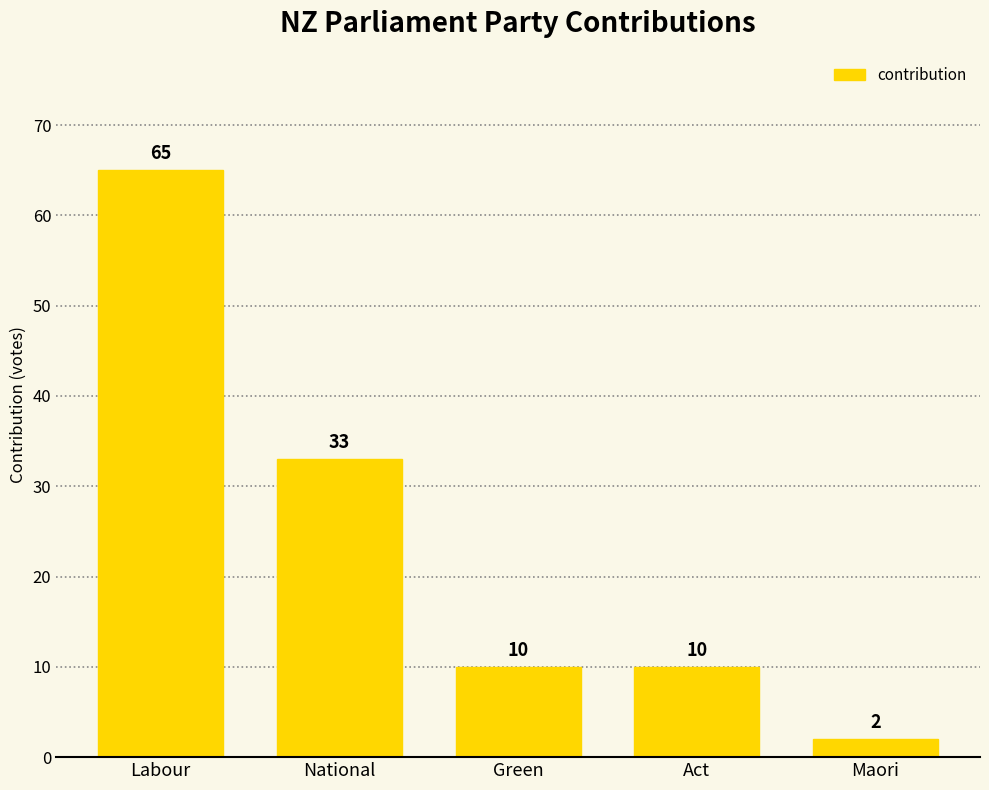

What position from the right is National?

4